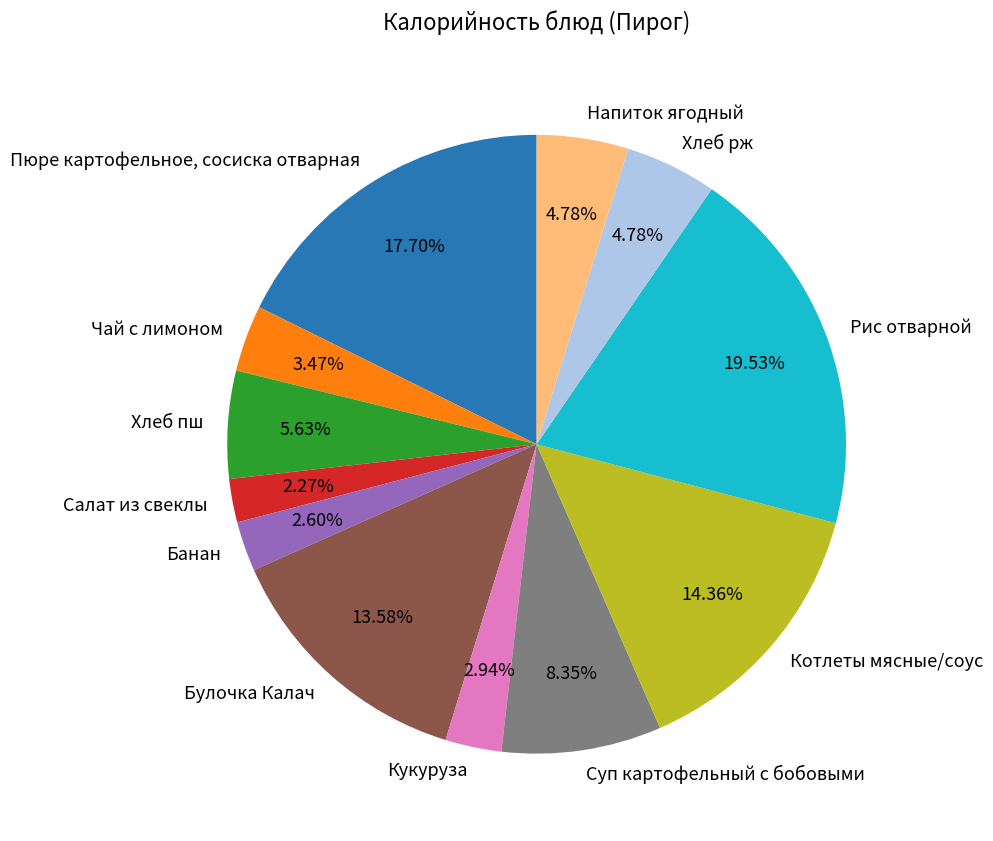

Is there any slice that represents more than half of the pie?

No